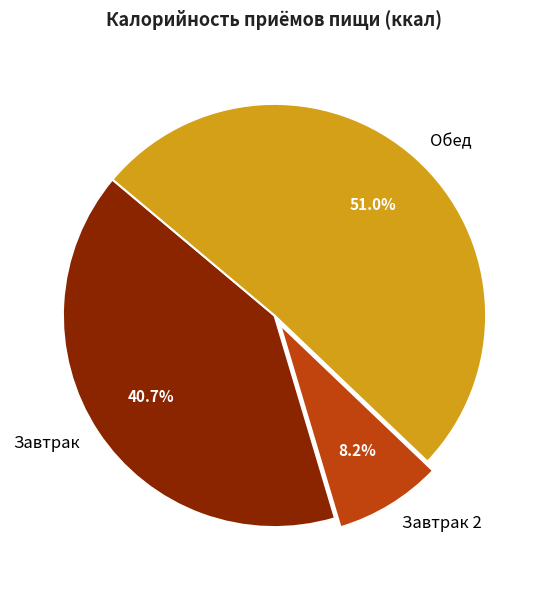

What is the largest slice in the pie chart?

Обед